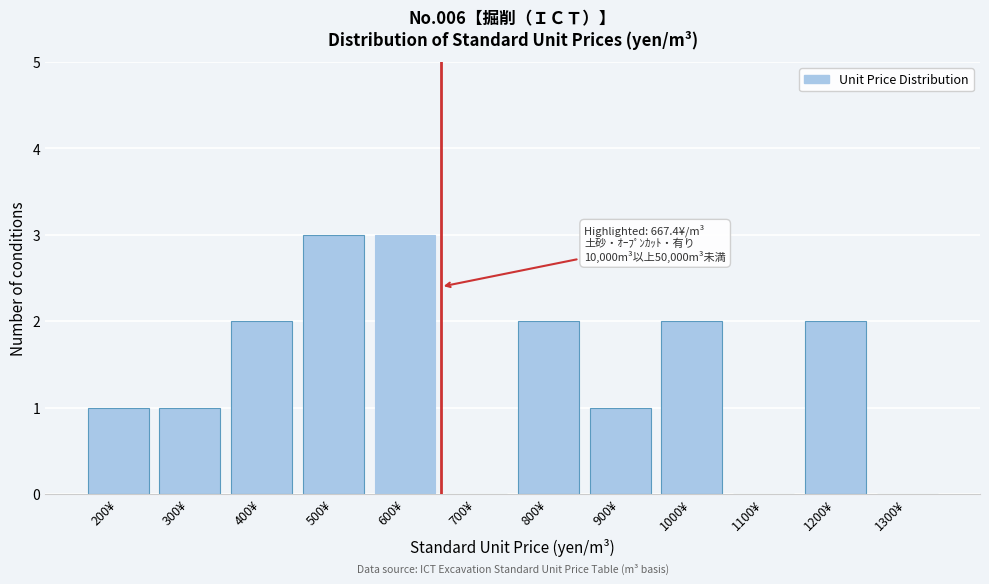

Reading right to left, what are all the values shown in this chart?

1300¥=0	1200¥=2	1100¥=0	1000¥=2	900¥=1	800¥=2	700¥=0	600¥=3	500¥=3	400¥=2	300¥=1	200¥=1